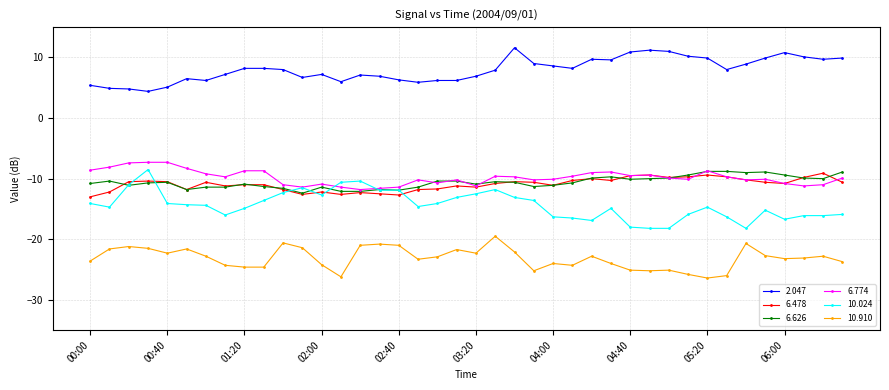

True or false: 6.774 and 10.910 cross at least once.

False